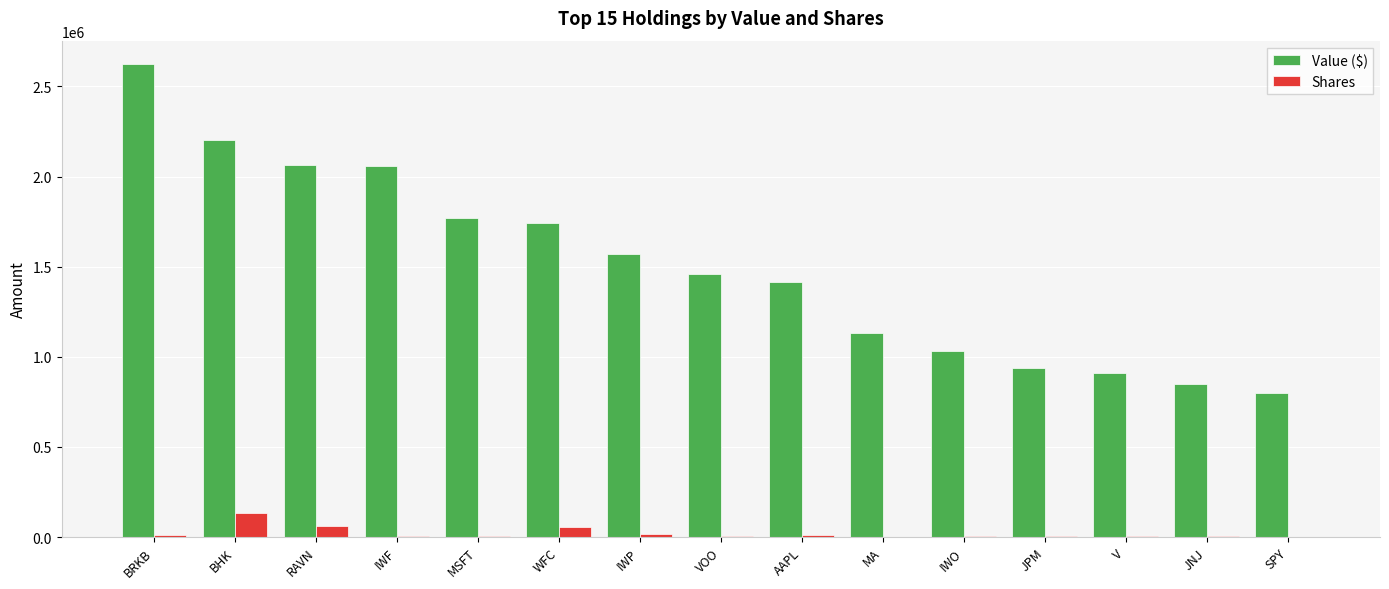

True or false: Value ($) has a value of 798000 at SPY.

True